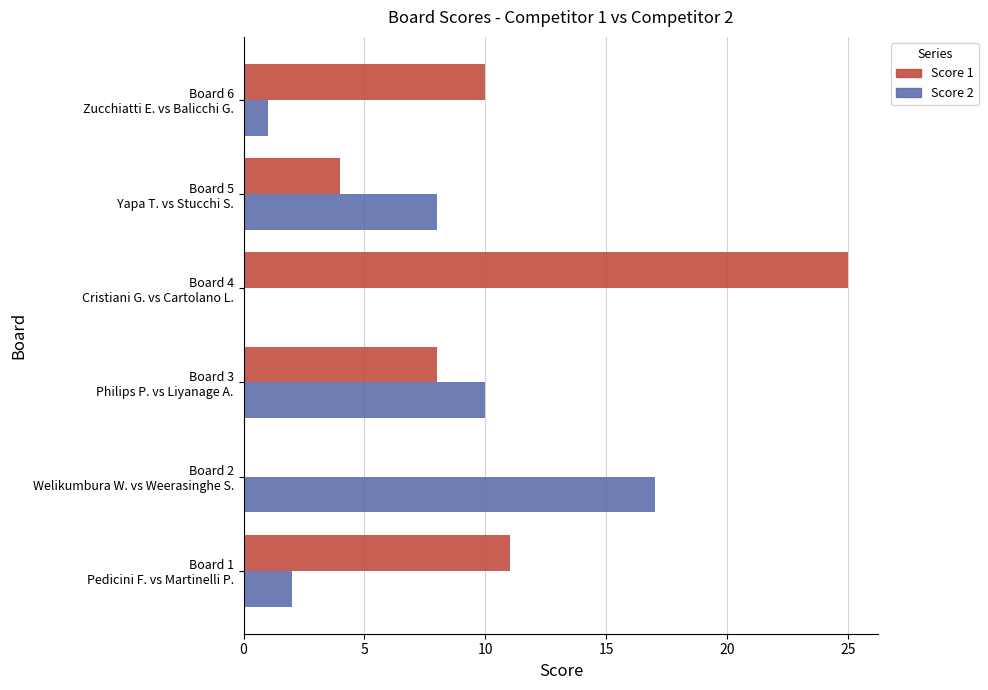

How many distinct data groups are displayed?

2